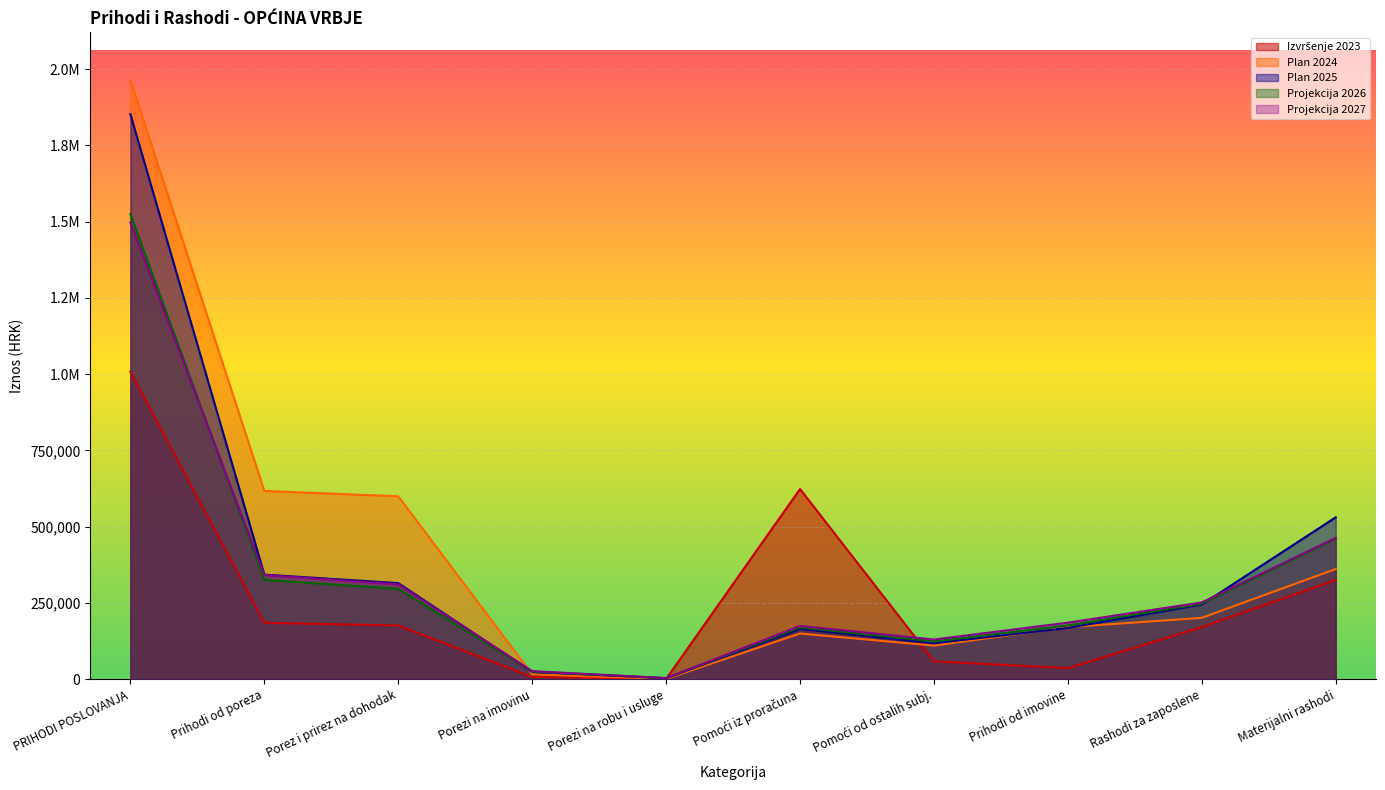

True or false: Plan 2025 has a value of 3550.0 at Porezi na robu i usluge.

True